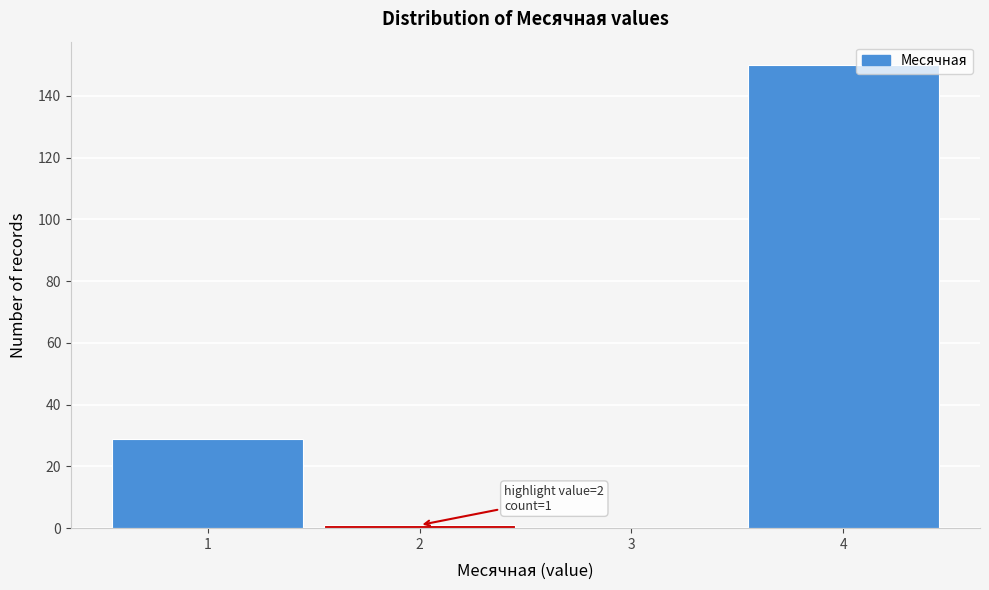

Which range on the x-axis has the tallest bar?

3.5 to 4.5